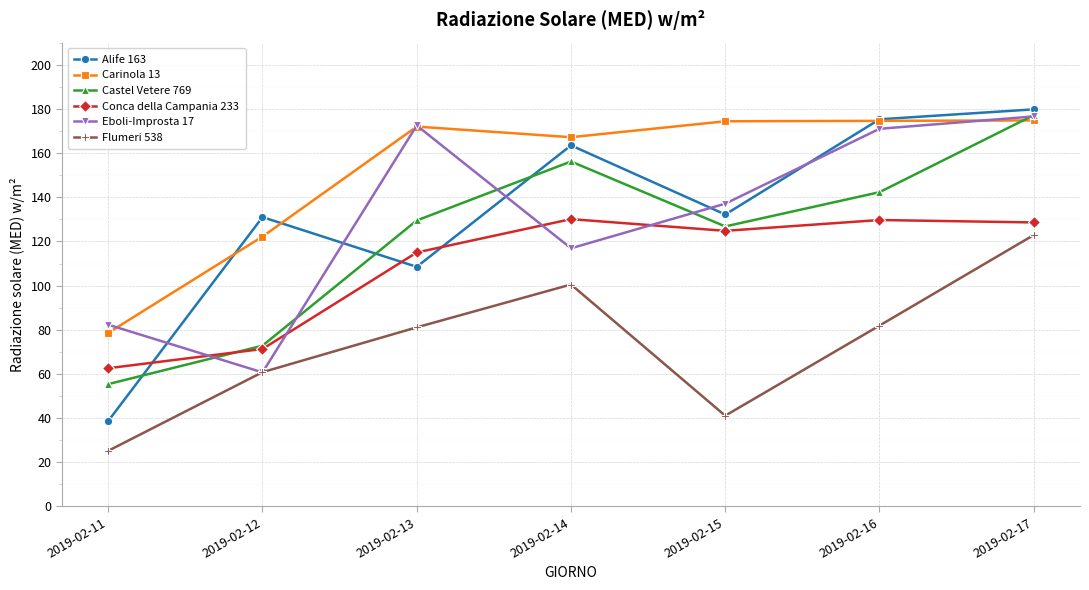

How many data points in Conca della Campania 233 are above 124?

4